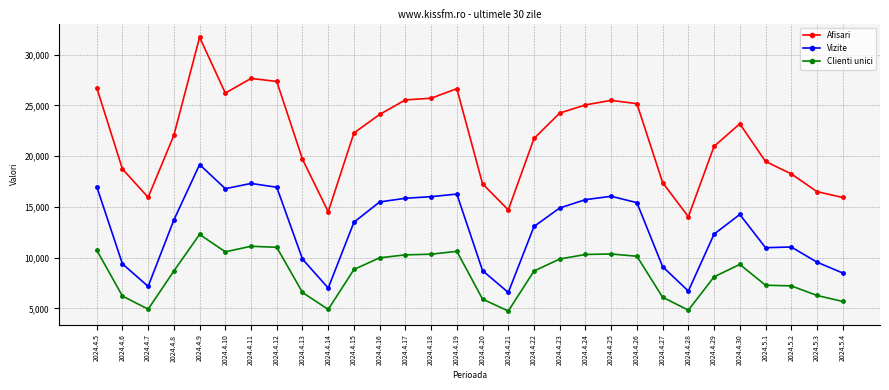

Is the value of Vizite at 2024.5.2 greater than the value of Clienti unici at 2024.4.10?

Yes